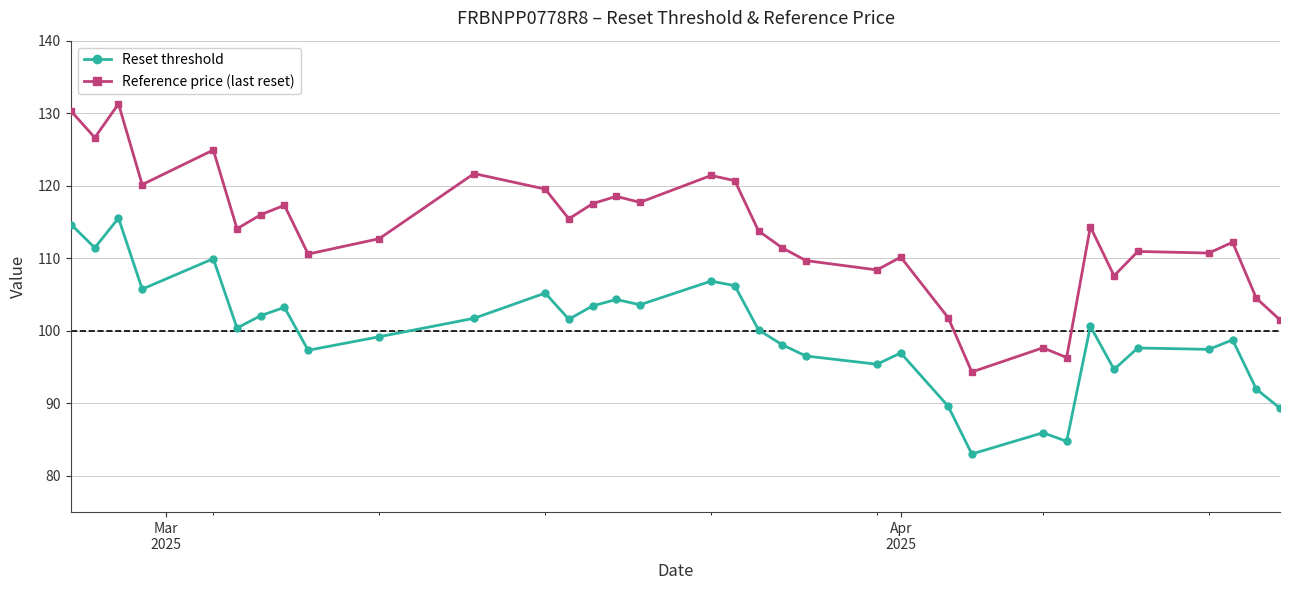

What is the difference between the maximum and second lowest values in the Reset threshold series?

30.8